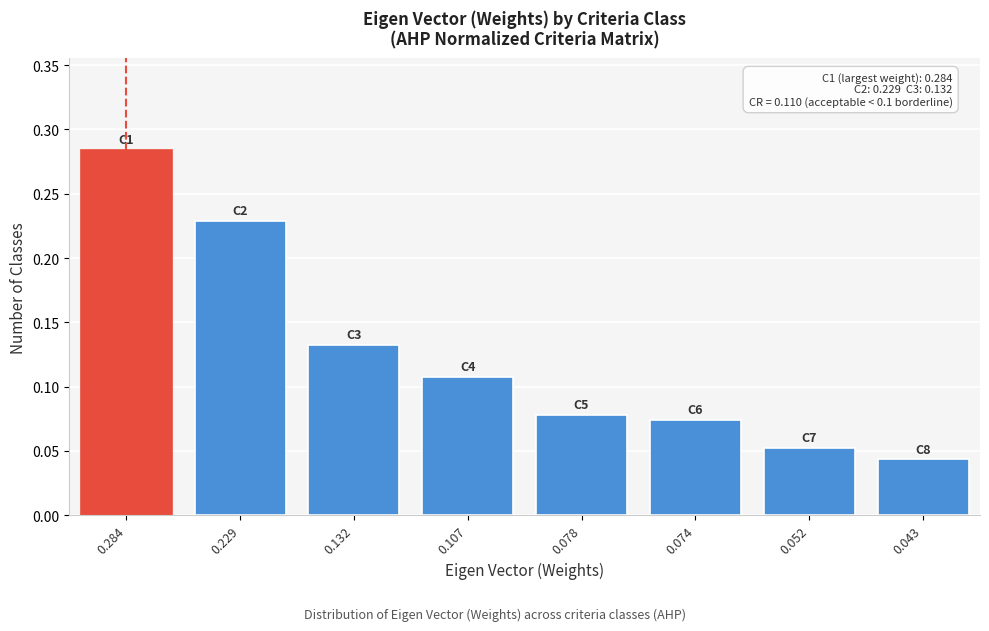

Between 0.284 and 0.132, which is larger?

0.284